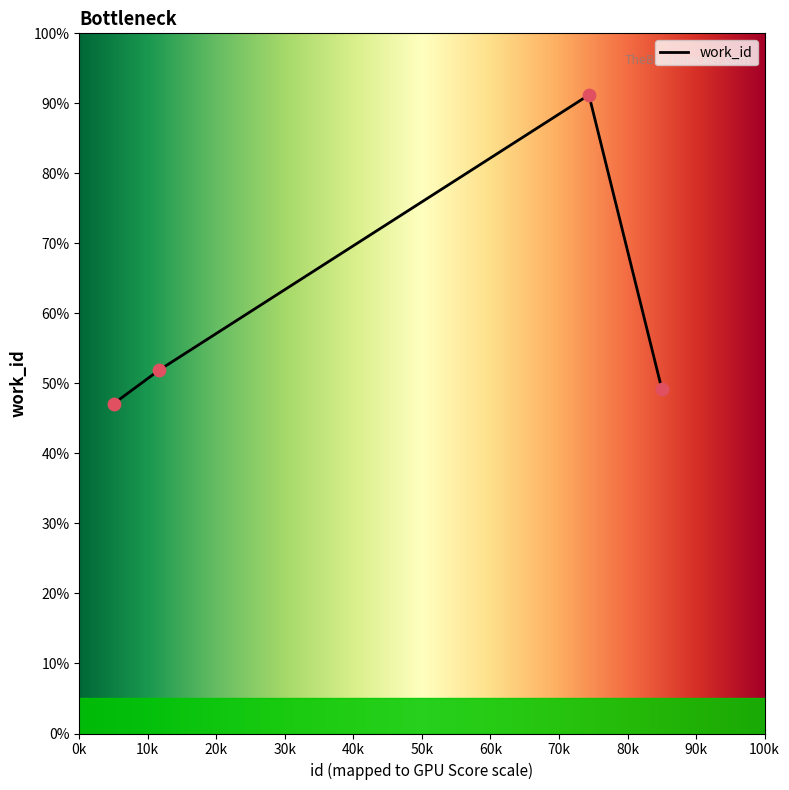

What is the change in value from 9714 to 10690?

+385